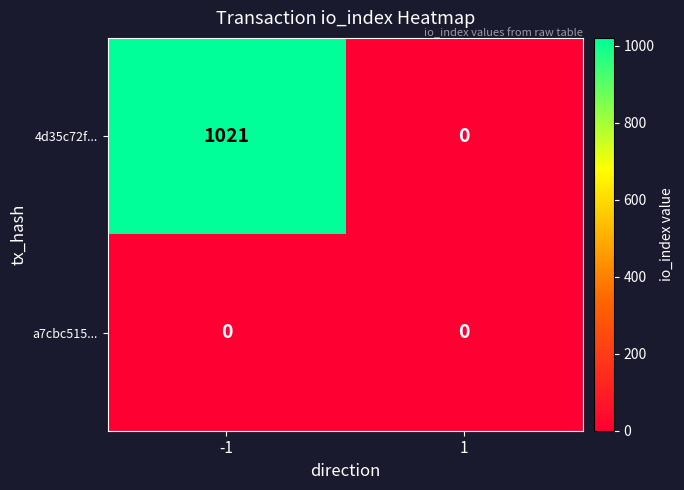

Reading left to right, list all the values displayed in this chart.

4d35c72f...: -1=1021	1=0
a7cbc515...: -1=0	1=0